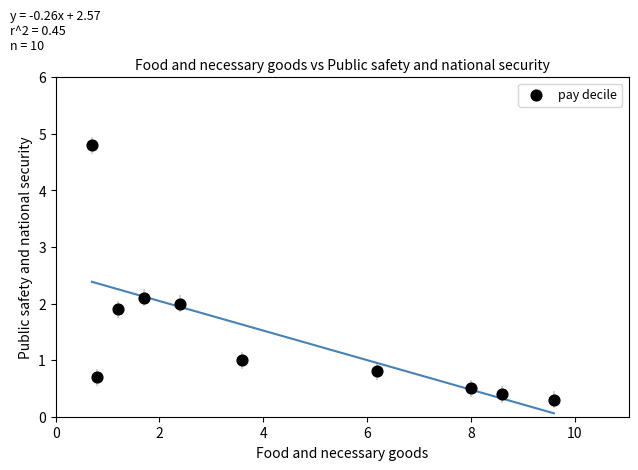

What is the range of X values (max minus min)?

8.9